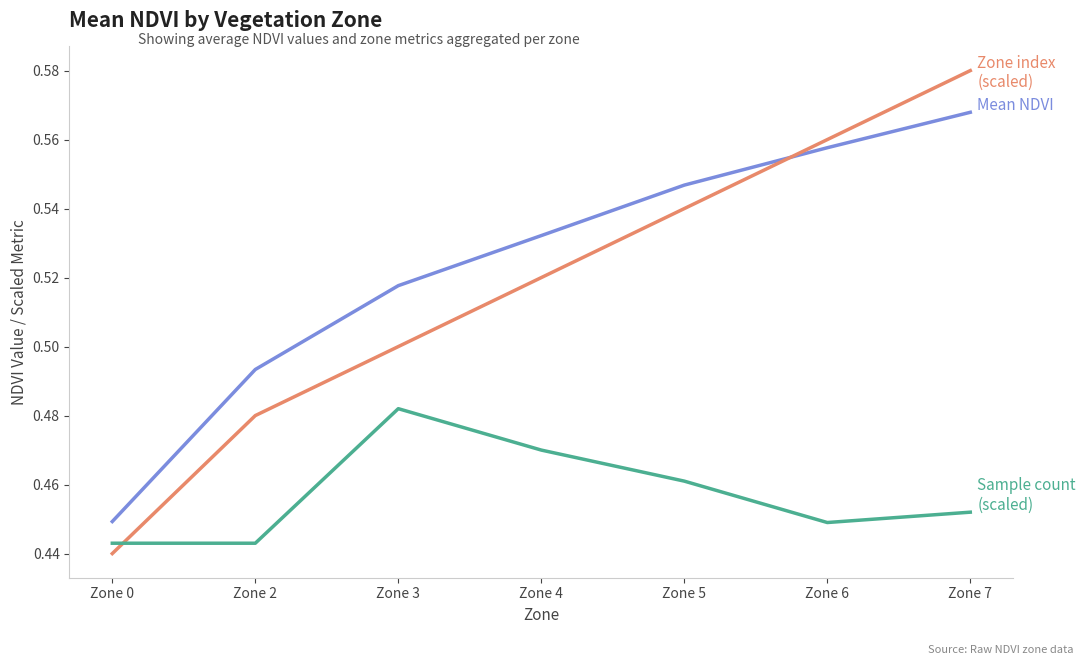

What is the total value across all series at Zone 3?

1.5